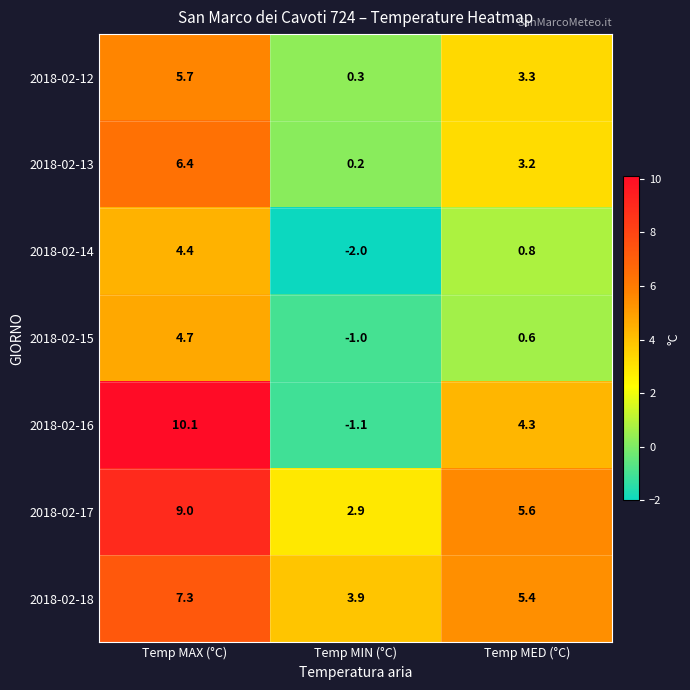

The 2018-02-14 series shows 0.5 at Temp MED (°C). True or false?

False